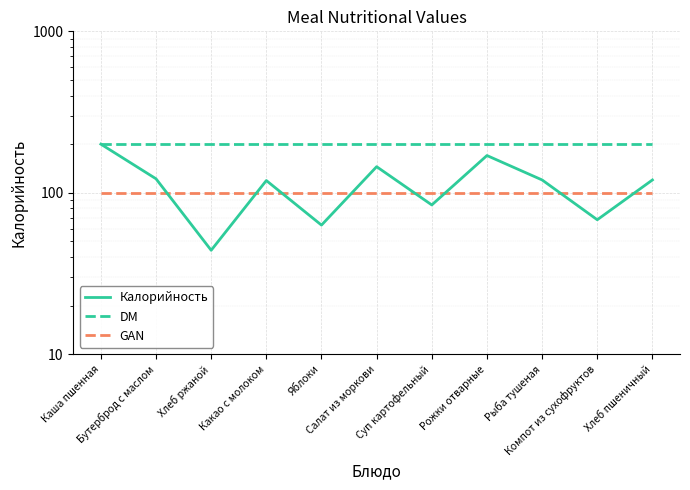

Reading right to left, list all the values displayed in this chart.

Калорийность: 120	68	120	170	84	145	63	119	44	122	200
DM: 200	200	200	200	200	200	200	200	200	200	200
GAN: 100	100	100	100	100	100	100	100	100	100	100